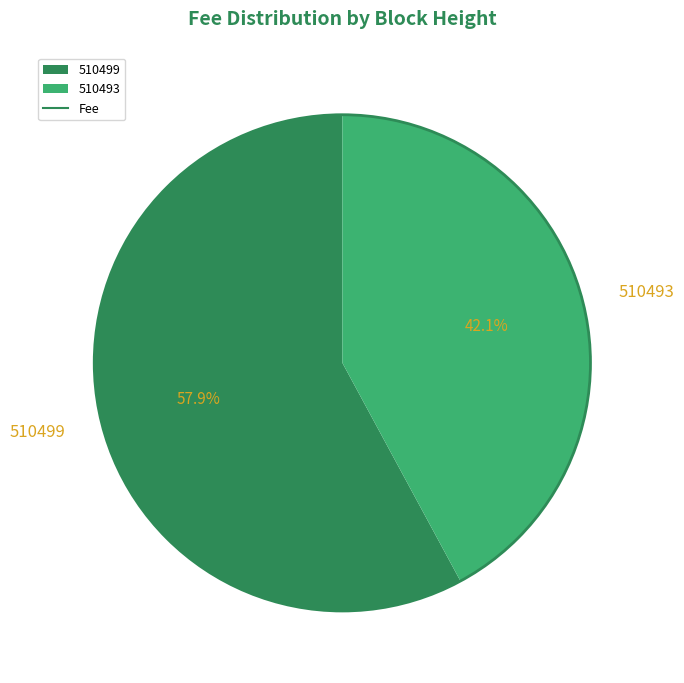

To the nearest percent, what portion does 510499 represent?

58%